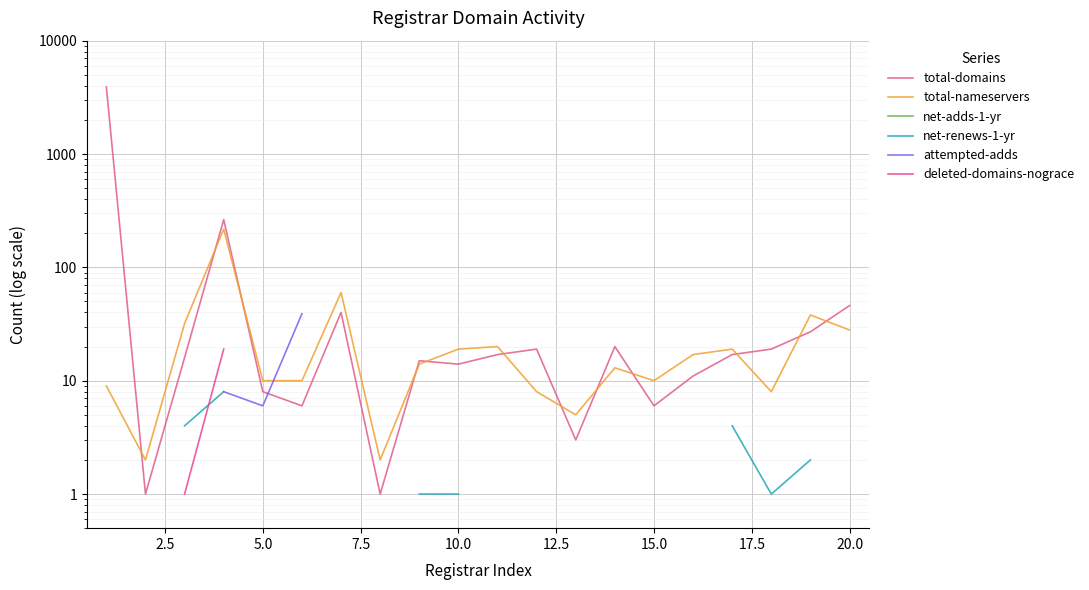

What is the lowest value of the net-adds-1-yr series?

1.0